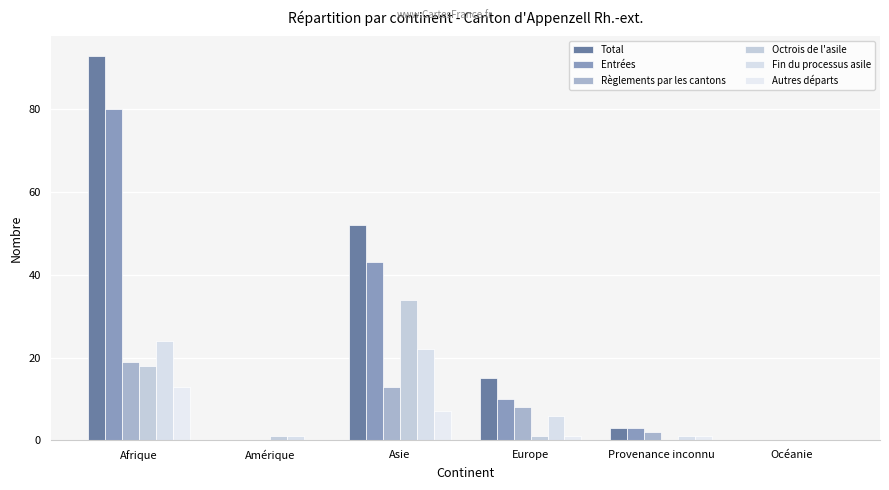

Which series has the widest spread of values?

Total